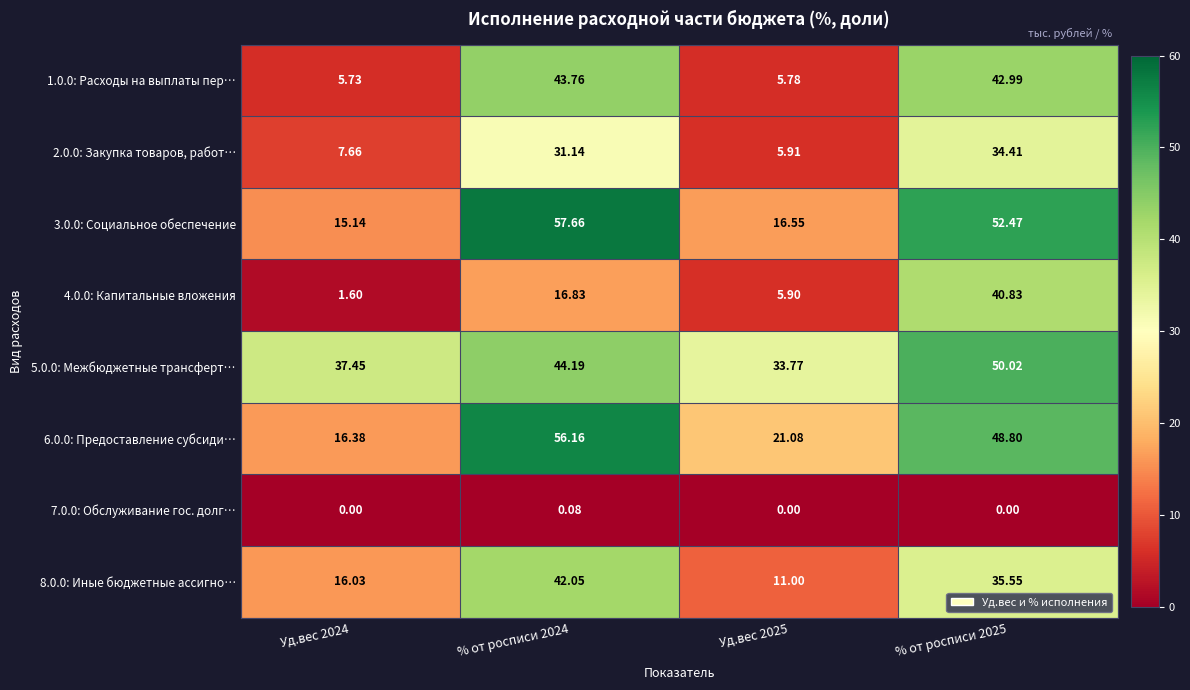

What is the total value across all series at Уд.вес 2024?

100.0